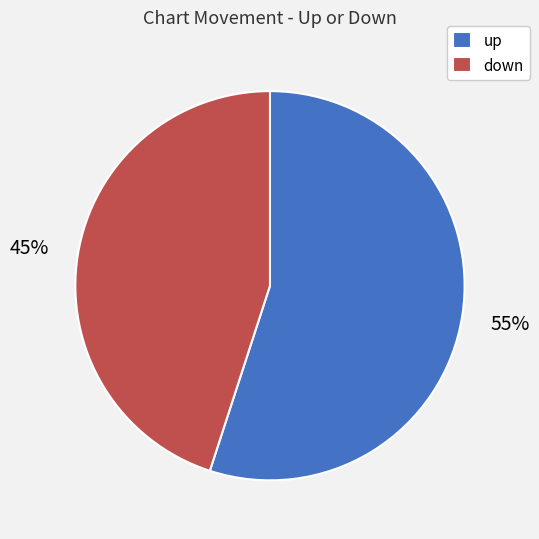

Count the number of slices in the pie.

2